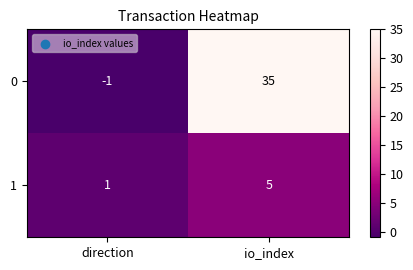

Is it true that 0 equals 35 at io_index?

True